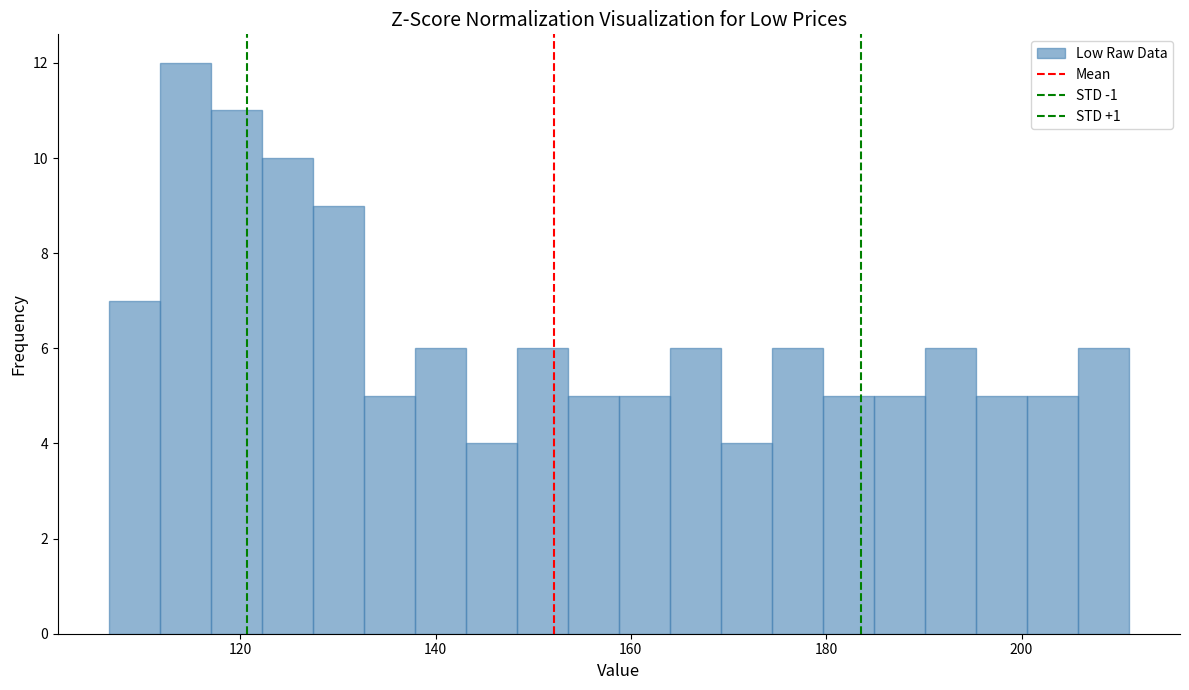

Around what value on the x-axis is the tallest bar? Give the approximate position of its centre, as read against the axis.

114